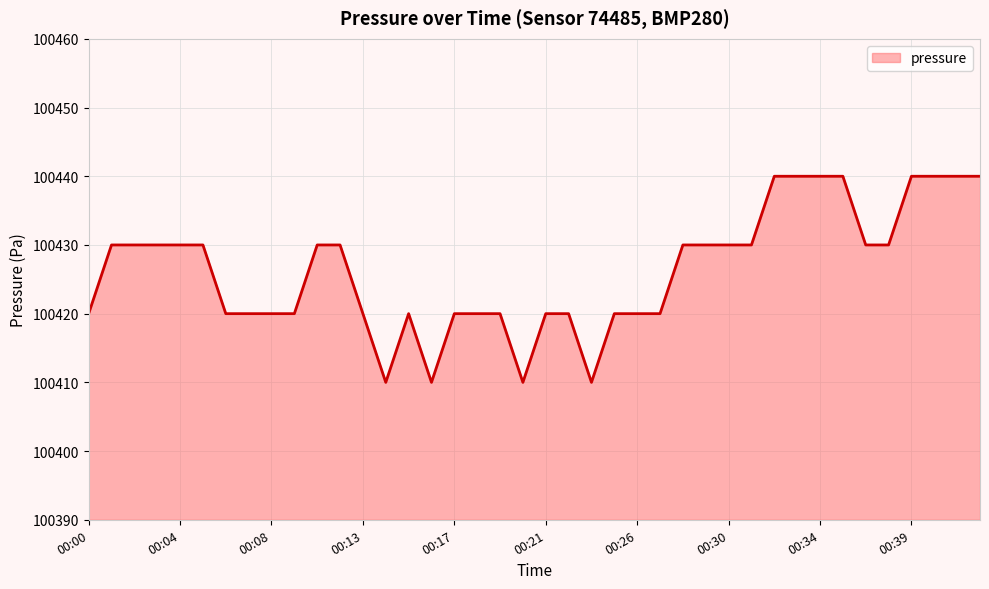

What is the minimum value shown in the chart?

100410